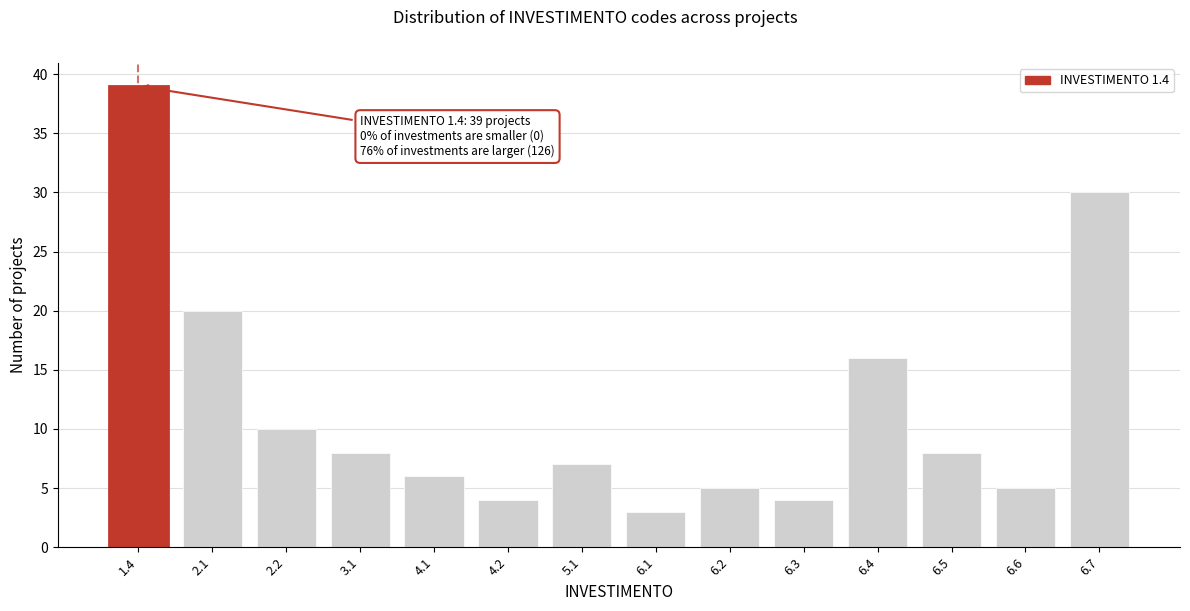

Reading right to left, transcribe all the data shown in this chart.

30	5	8	16	4	5	3	7	4	6	8	10	20	39